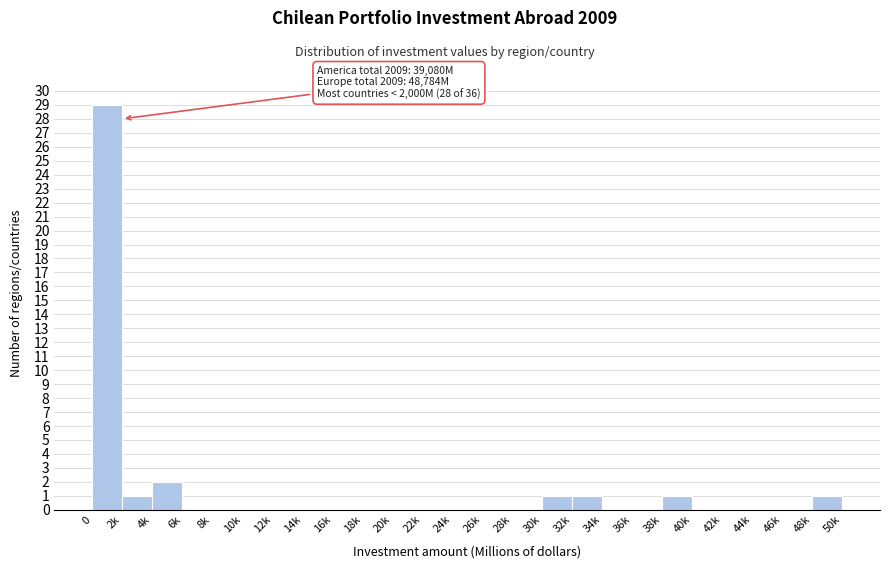

Reading left to right, extract all data points from this chart.

0=29	2k=1	4k=2	6k=0	8k=0	10k=0	12k=0	14k=0	16k=0	18k=0	20k=0	22k=0	24k=0	26k=0	28k=0	30k=1	32k=1	34k=0	36k=0	38k=1	40k=0	42k=0	44k=0	46k=0	48k=1